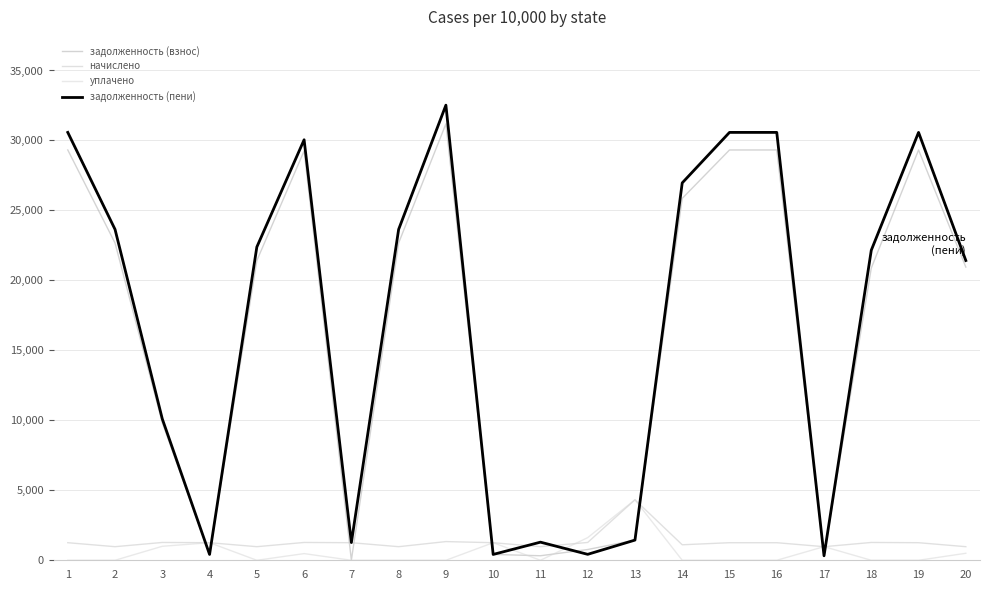

How many interior local peaks does the начислено series have?

5